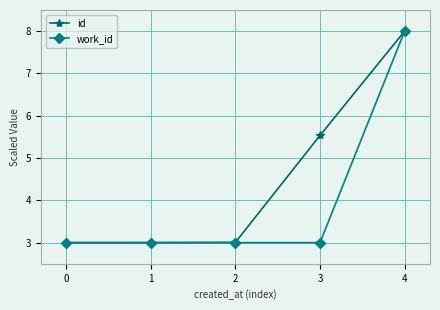

What is the sum of the id values at 1 and 0?

6.0